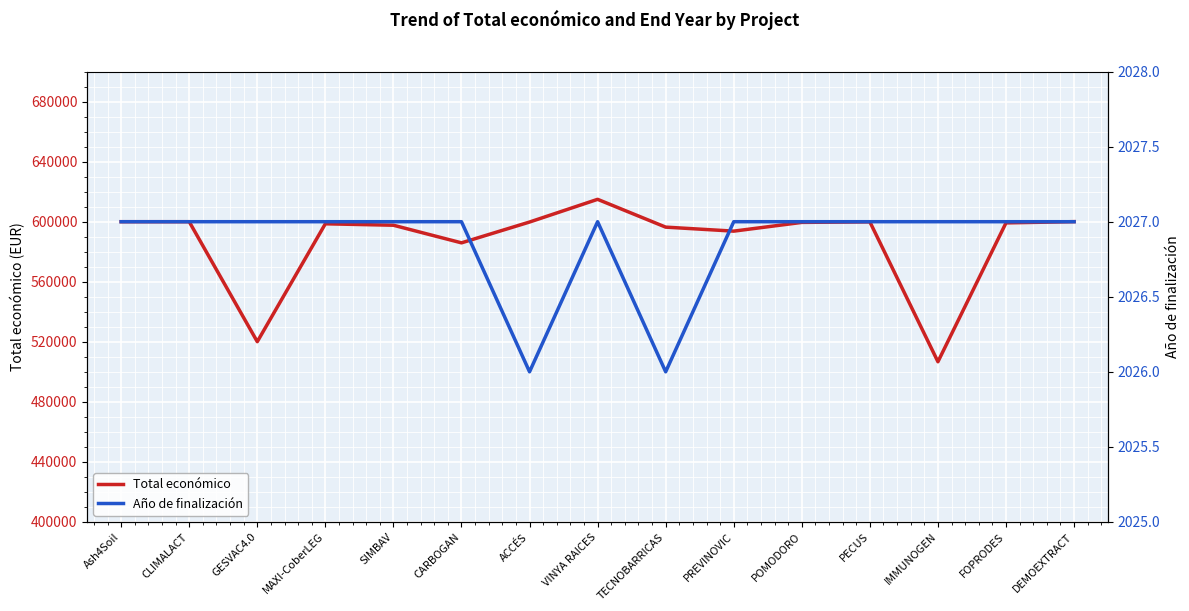

What are all the series names shown in the legend?

Total económico, Año de finalización